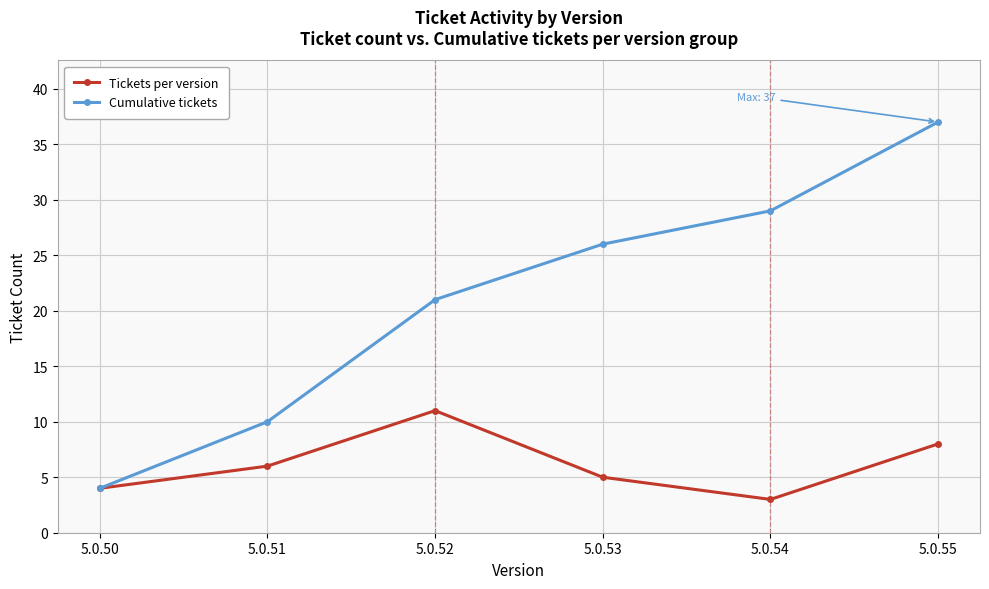

Is it true that Cumulative tickets equals 21 at 5.0.52?

True